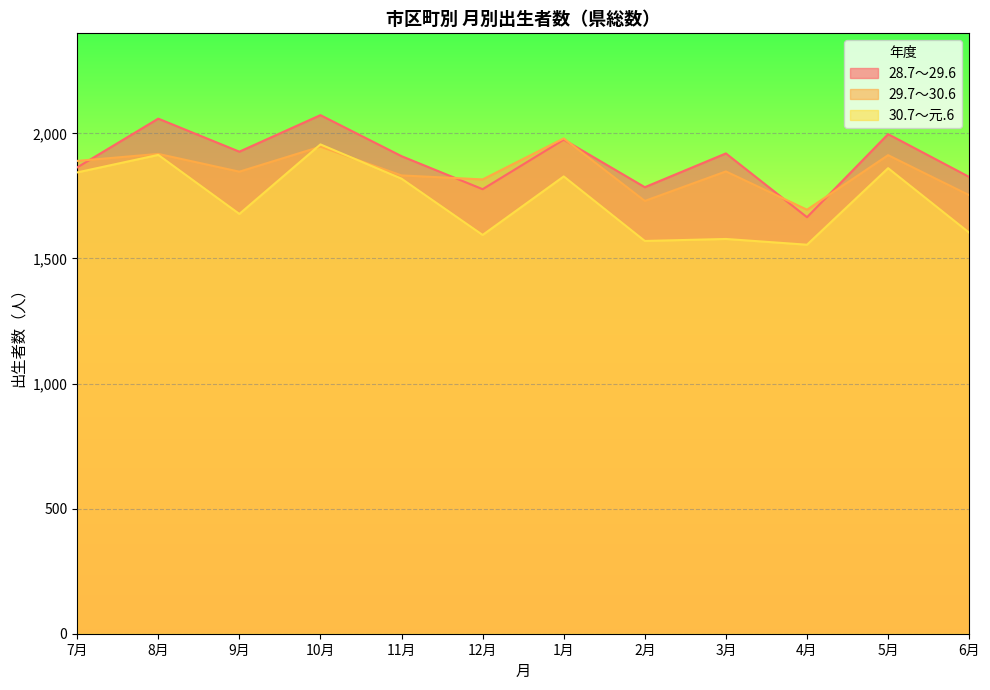

What is the sum of all 30.7～元.6 values?

20800